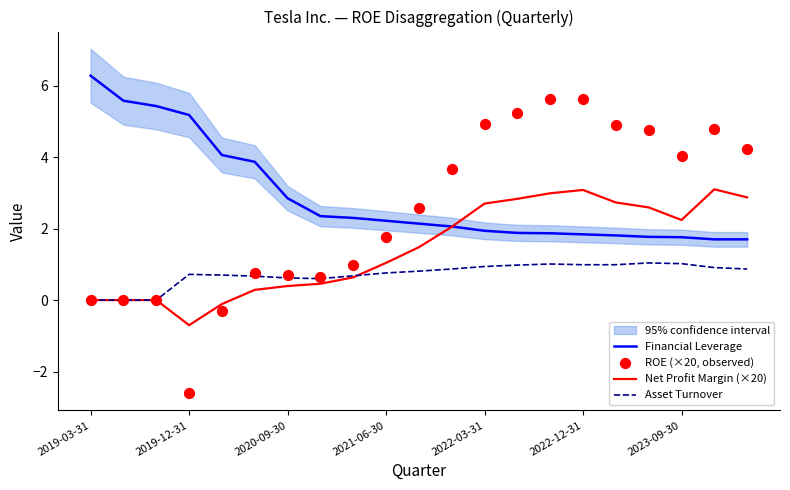

At how many categories does at least one series exceed 0?

21